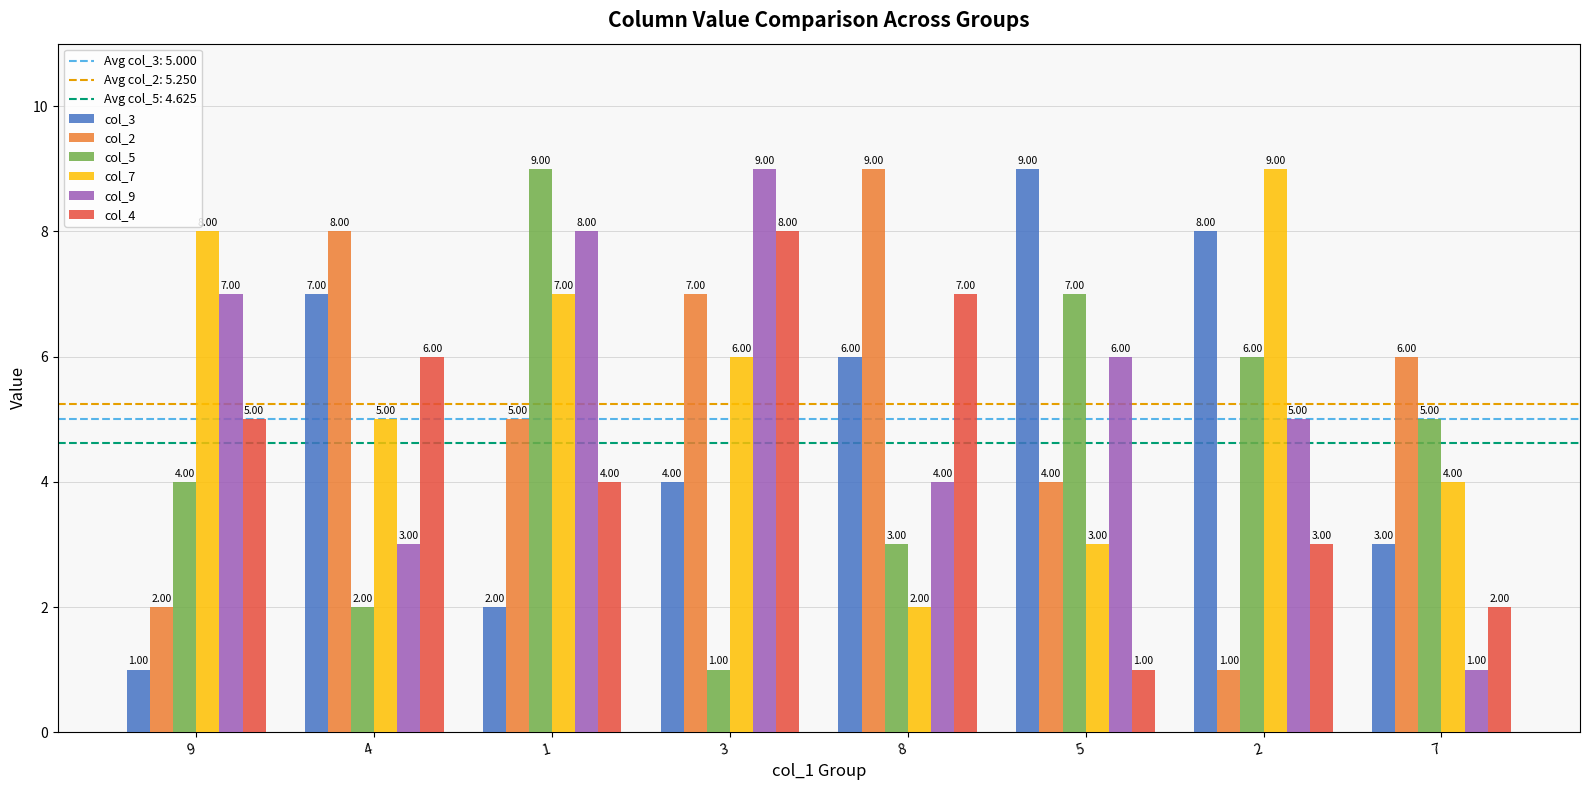

What is the label of the 7th bar from the right?

4